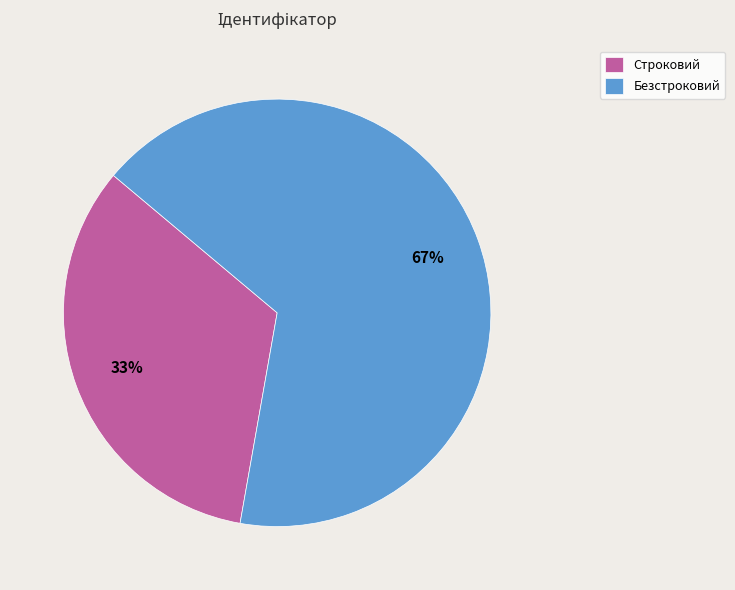

Is the sum of Строковий and Безстроковий greater than half?

Yes